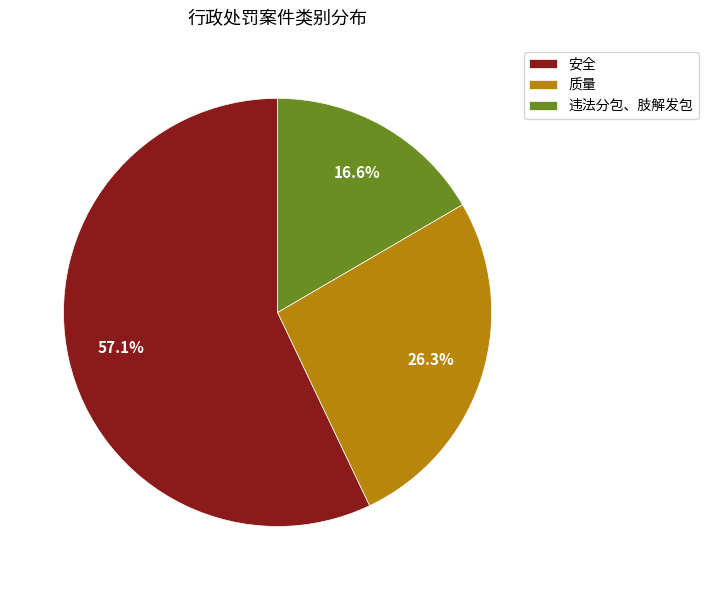

Is 安全 the majority of the pie?

Yes